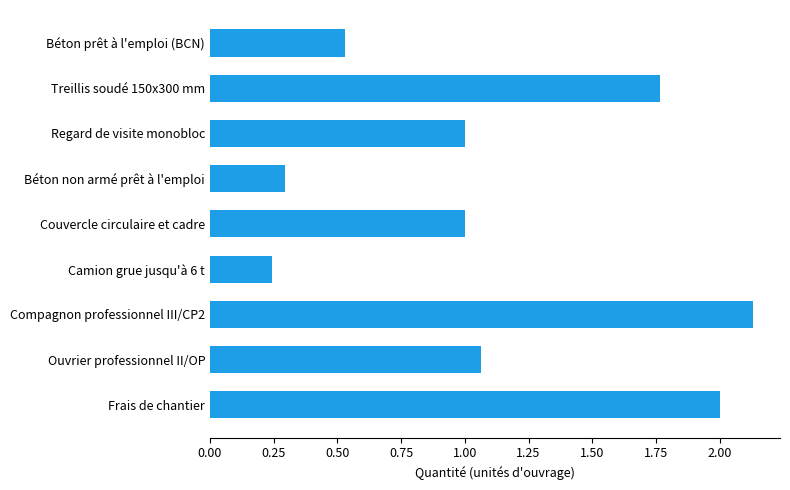

The chart shows a value of 0.6 at Regard de visite monobloc. True or false?

False